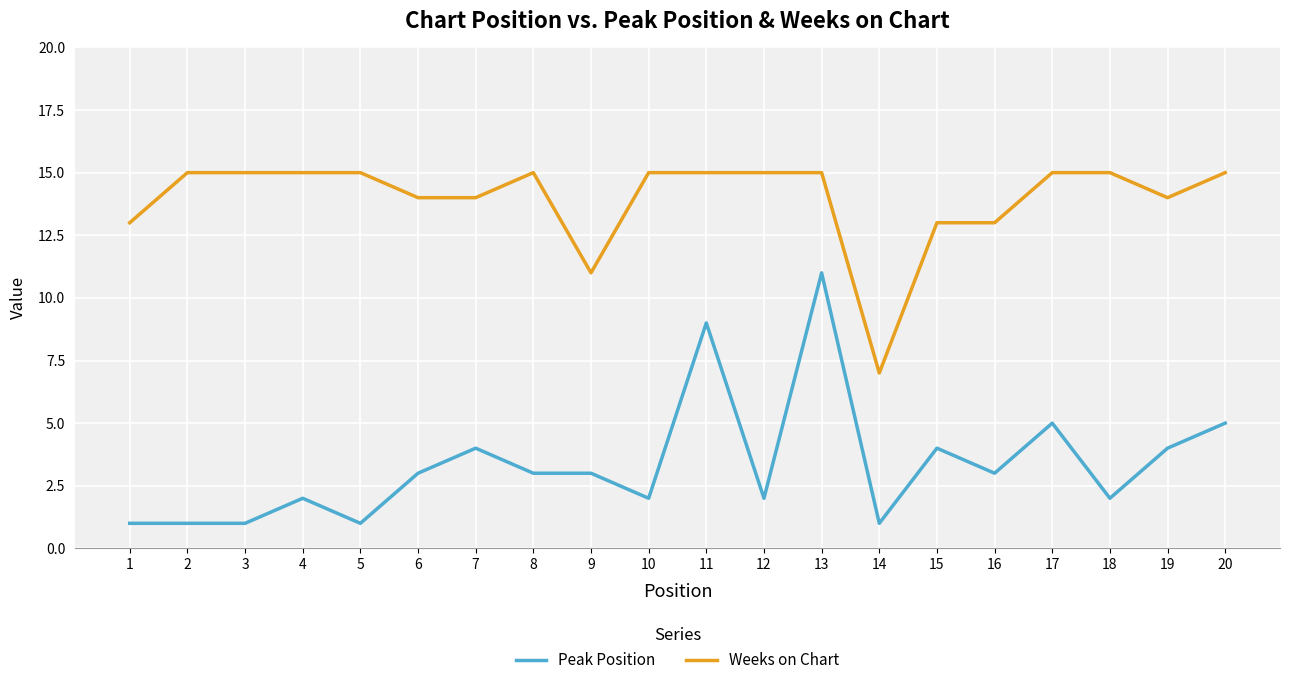

What is the total value across all series at 16?

16